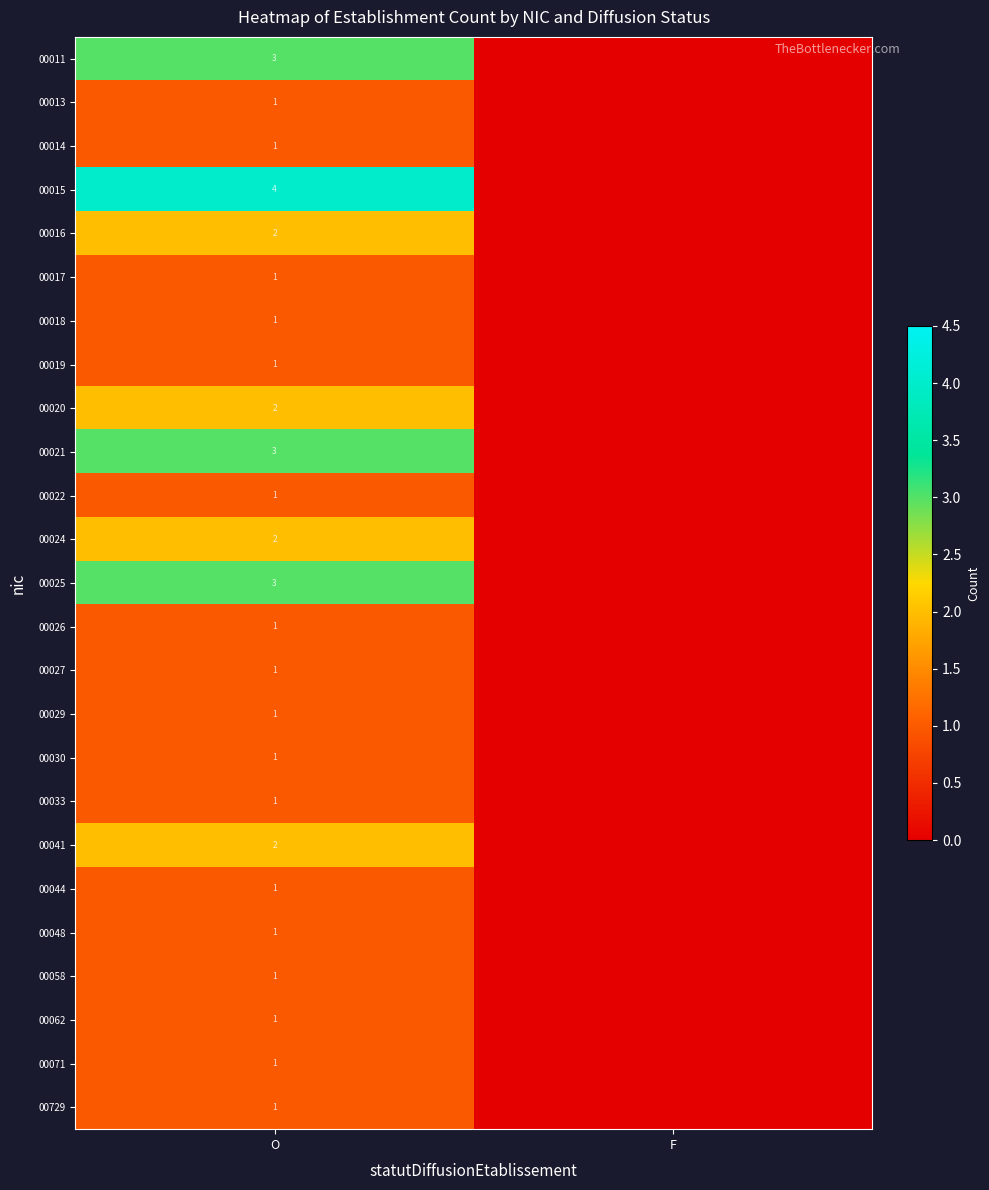

At which category is the sum across all series the highest?

O